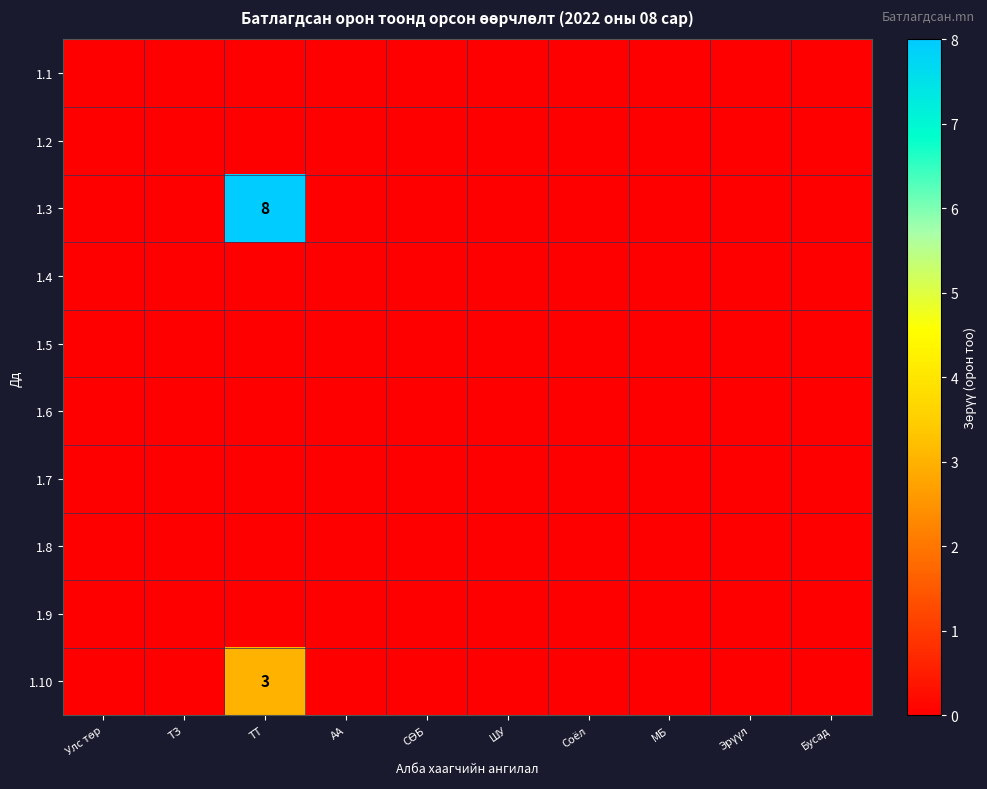

The value of 1.3 at Улс төр is 4. True or false?

False